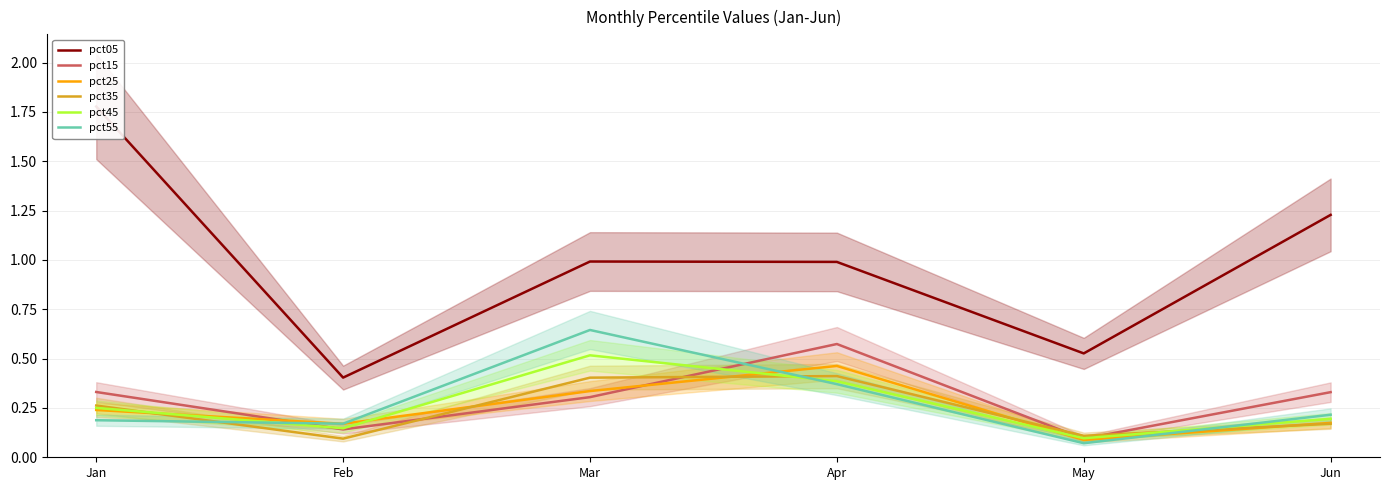

Reading right to left, list all the values displayed in this chart.

pct05: 1.2	0.5	1.0	1.0	0.4	1.8
pct15: 0.3	0.1	0.6	0.3	0.1	0.3
pct25: 0.2	0.1	0.5	0.3	0.2	0.2
pct35: 0.2	0.1	0.4	0.4	0.1	0.3
pct45: 0.2	0.1	0.4	0.5	0.1	0.3
pct55: 0.2	0.1	0.4	0.6	0.2	0.2